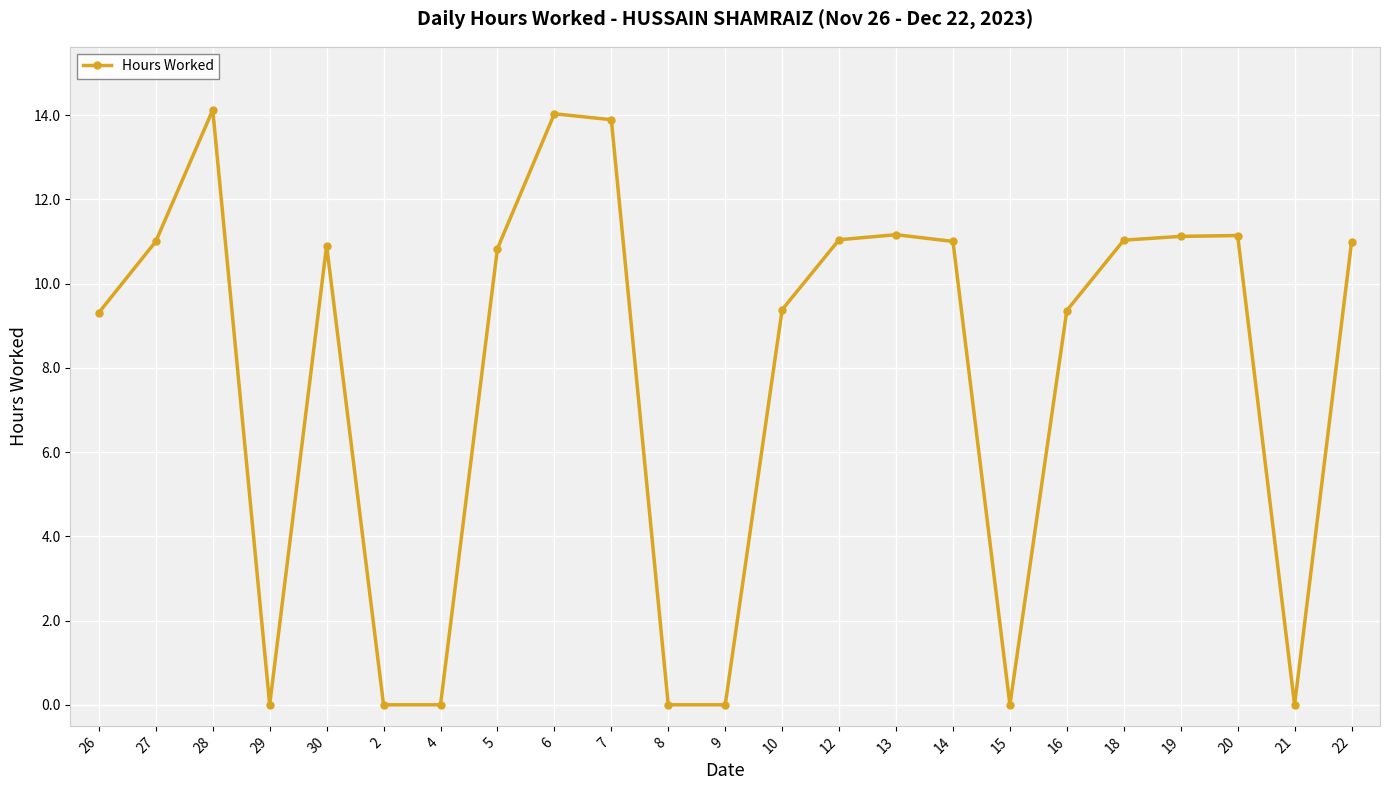

What is the average value?

7.8